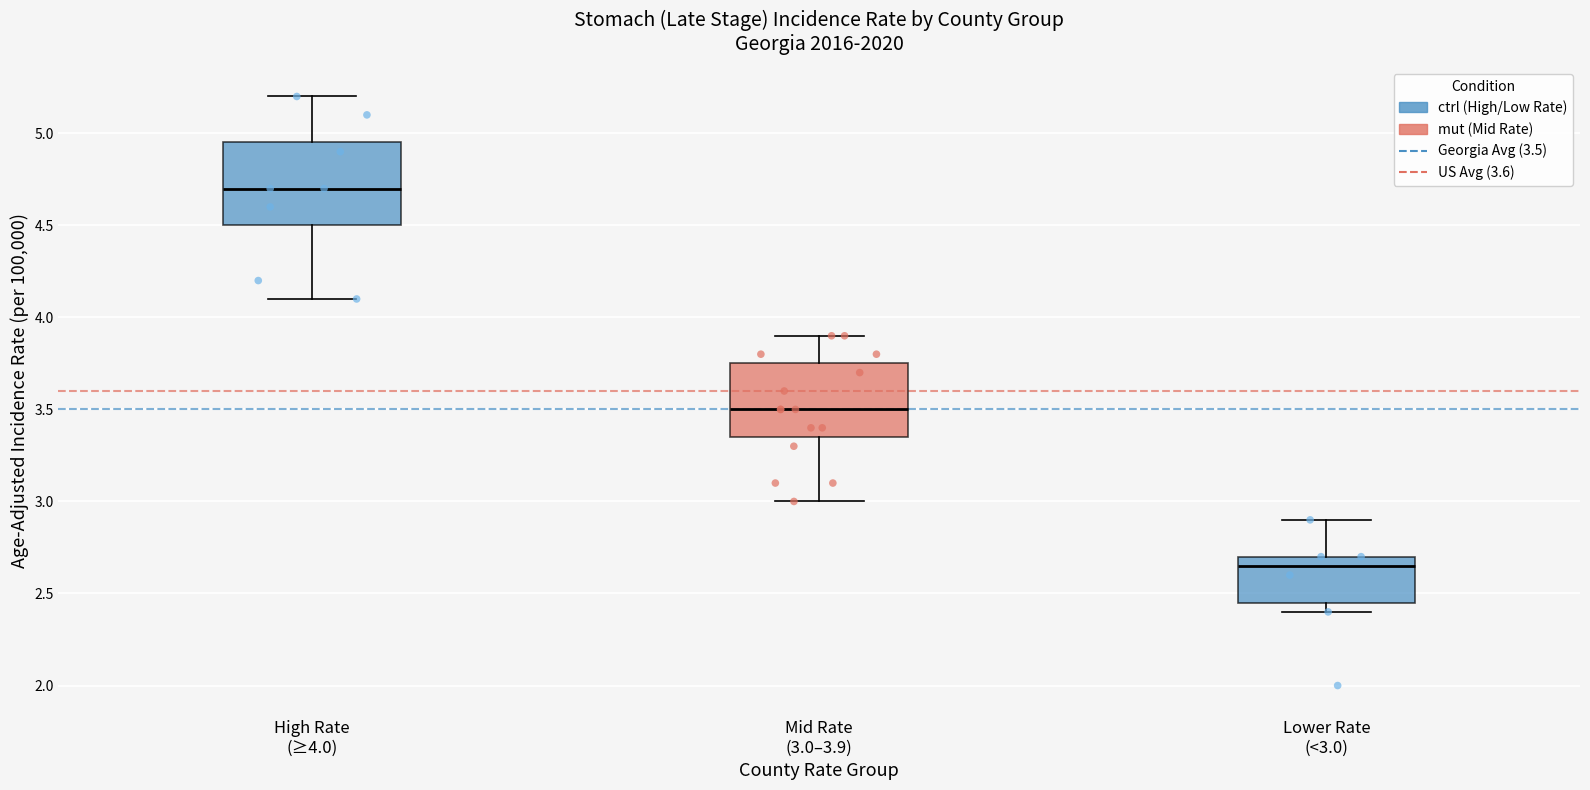

Reading left to right, transcribe this box plot: for each box, give where its median line is, the range the box spans, and where its two whiskers end, as read against the y-axis. The values are not printed on the chart, so give them approximately, as read against the axis.

High Rate (≥4.0): median 4.70, box 4.50 to 4.95, whiskers 4.10 to 5.20
Mid Rate (3.0–3.9): median 3.50, box 3.35 to 3.75, whiskers 3.00 to 3.90
Lower Rate (<3.0): median 2.65, box 2.45 to 2.70, whiskers 2.40 to 2.90